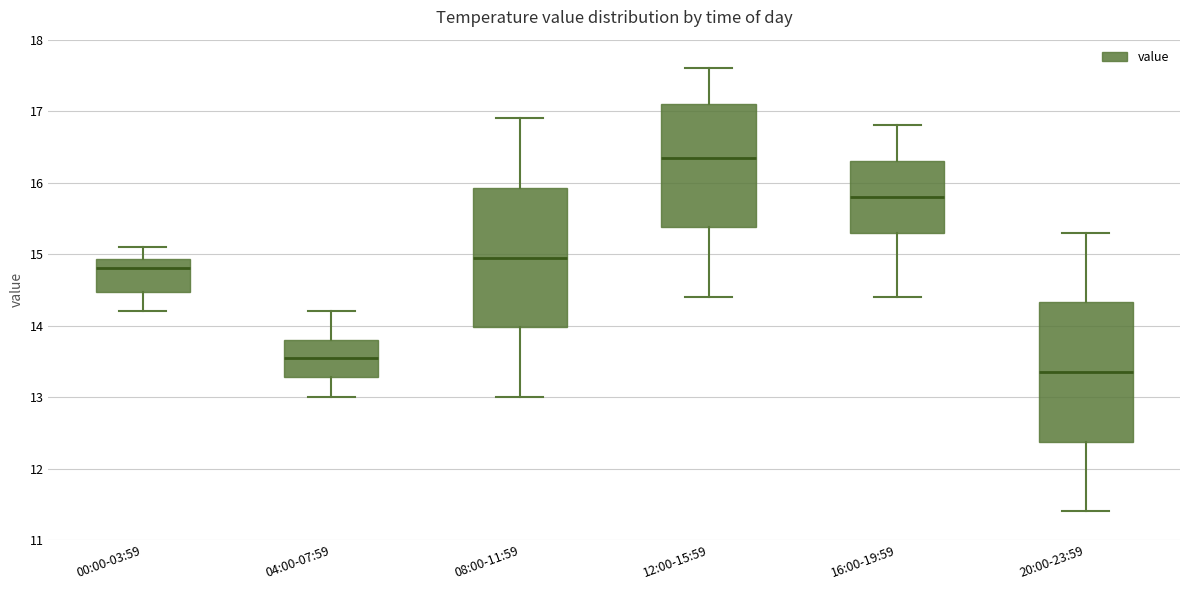

Which box's median line is the lowest?

20:00-23:59